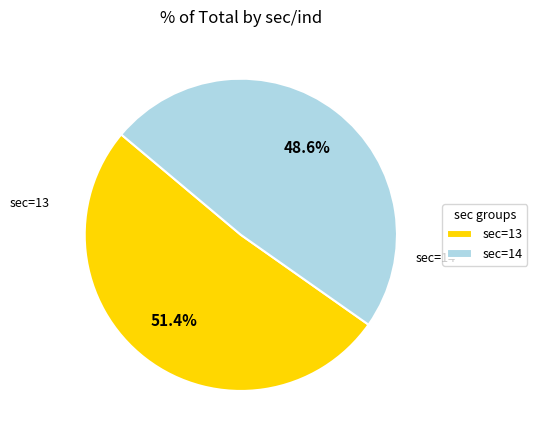

Which category accounts for the majority?

sec=13